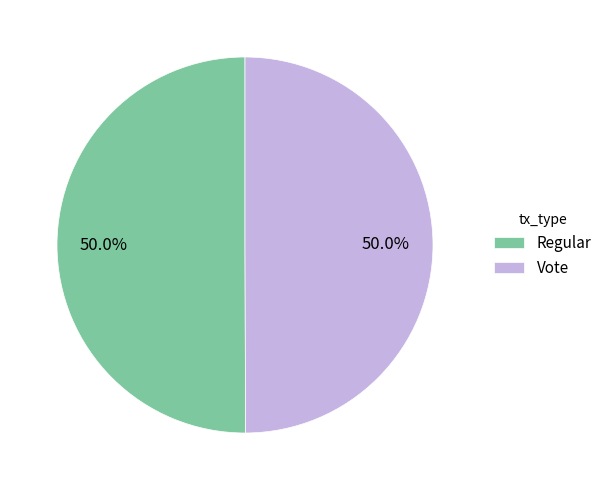

Combined, what portion of the pie is Vote and Regular?

100.0%